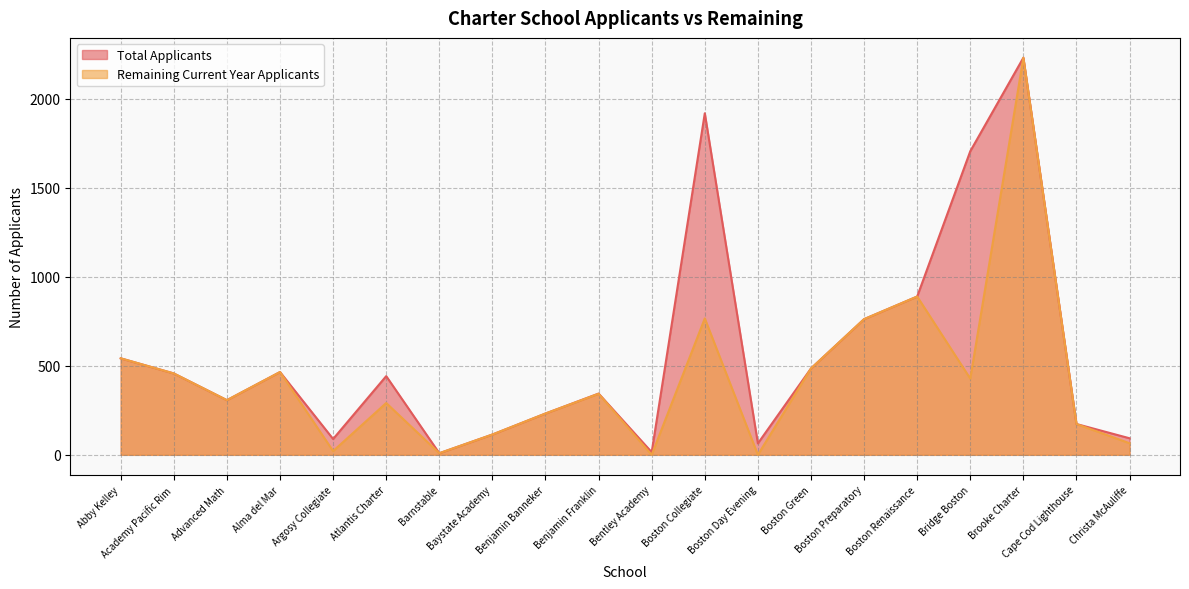

Which series has the widest spread of values?

Remaining Current Year Applicants